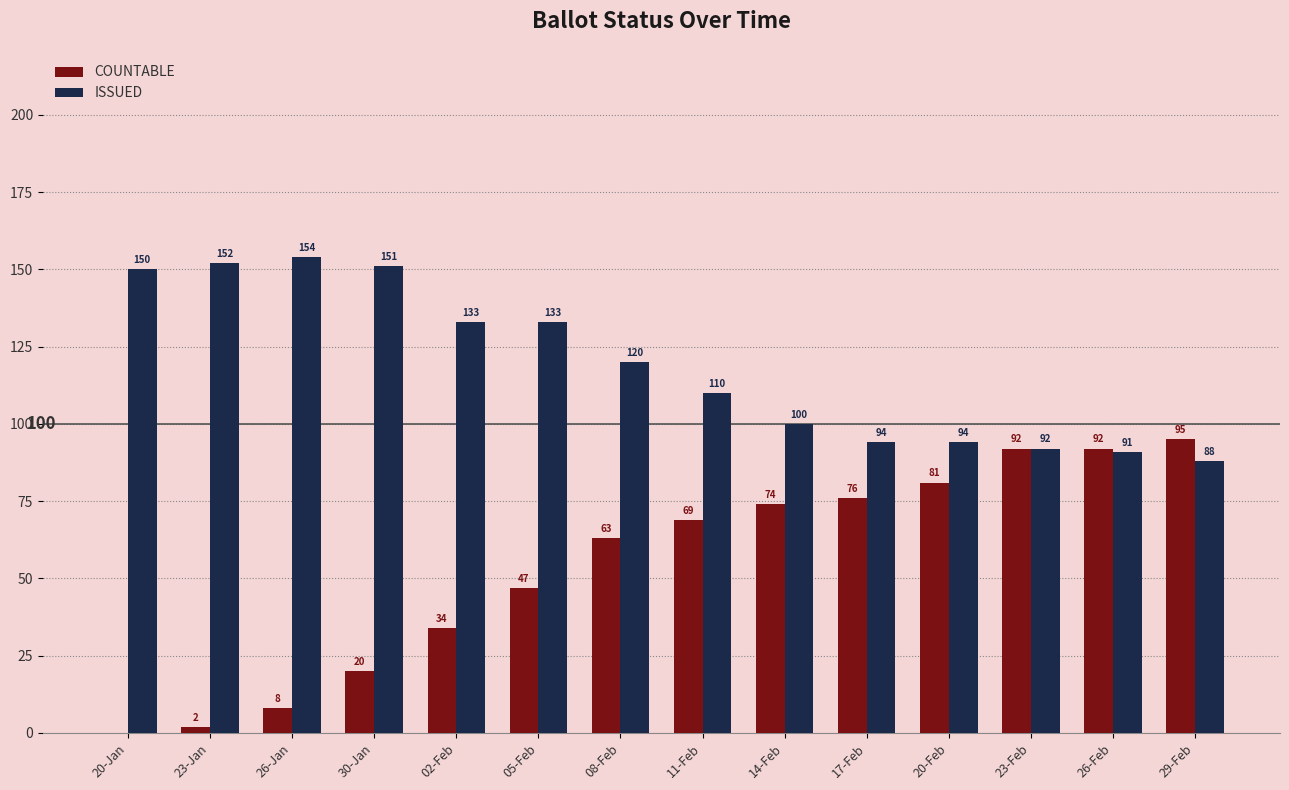

Does the chart contain stacked bars?

No